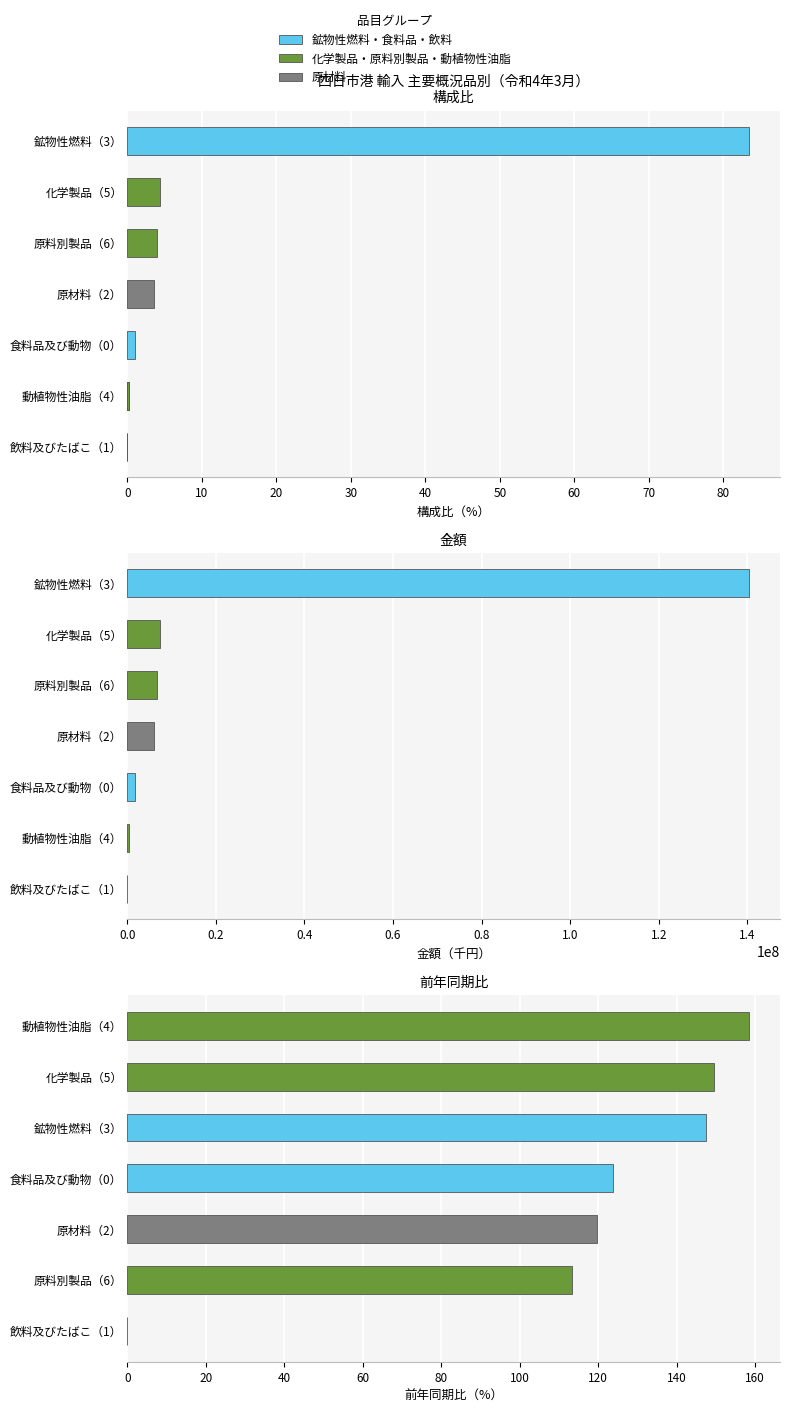

Reading left to right, transcribe all the data shown in this chart.

構成比: 鉱物性燃料（3）=83.4	化学製品（5）=4.4	原料別製品（6）=4.0	原材料（2）=3.6	食料品及び動物（0）=1.1	動植物性油脂（4）=0.2	飲料及びたばこ（1）=0.0
金額（千円）: 鉱物性燃料（3）=140350551.0	化学製品（5）=7389340.0	原料別製品（6）=6693534.0	原材料（2）=5992822.0	食料品及び動物（0）=1793794.0	動植物性油脂（4）=344232.0	飲料及びたばこ（1）=8318.0
前年同期比: 鉱物性燃料（3）=147.5	化学製品（5）=149.4	原料別製品（6）=113.4	原材料（2）=119.6	食料品及び動物（0）=123.8	動植物性油脂（4）=158.4	飲料及びたばこ（1）=0.0